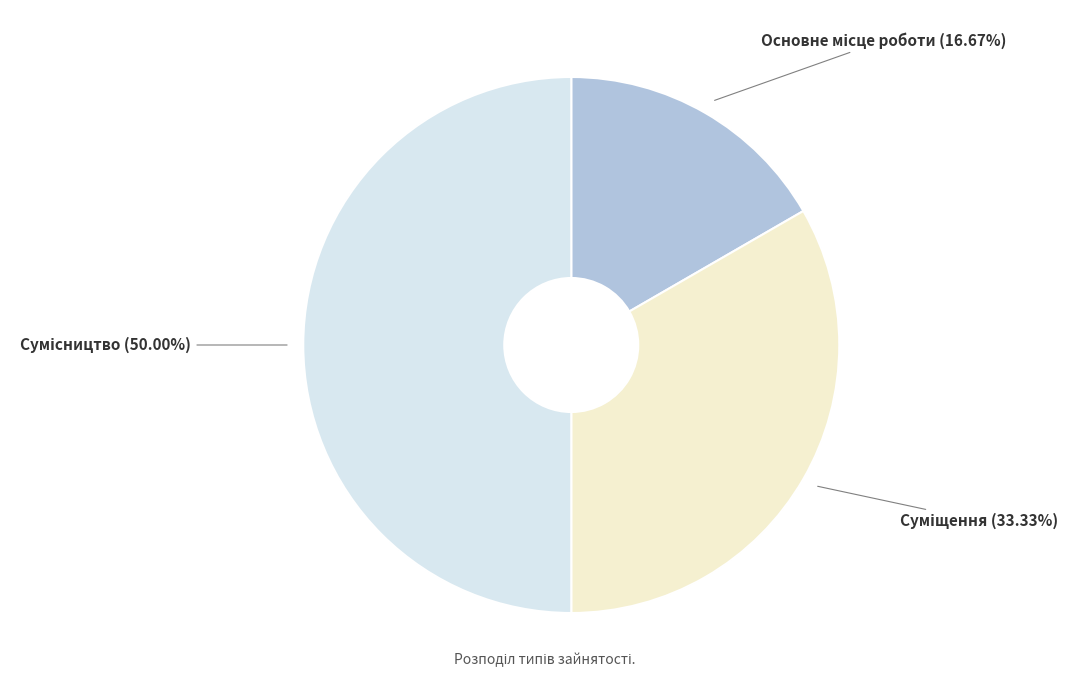

Count the number of slices in the pie.

3